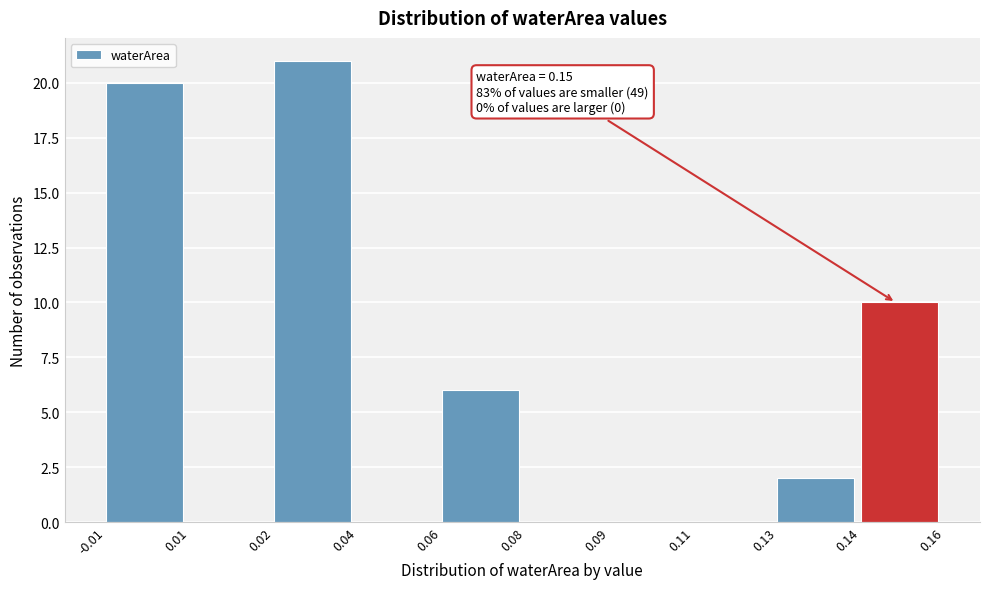

Reading left to right, transcribe all the data shown in this chart.

-0.01=20	0.01=0	0.02=21	0.04=0	0.06=6	0.08=0	0.09=0	0.11=0	0.13=2	0.14=10